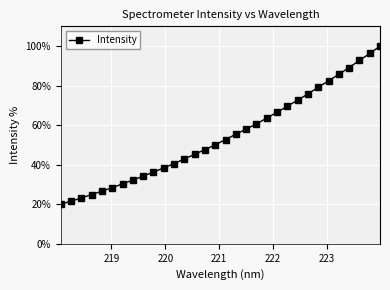

What is the value of the 14th point from the left?

45.3